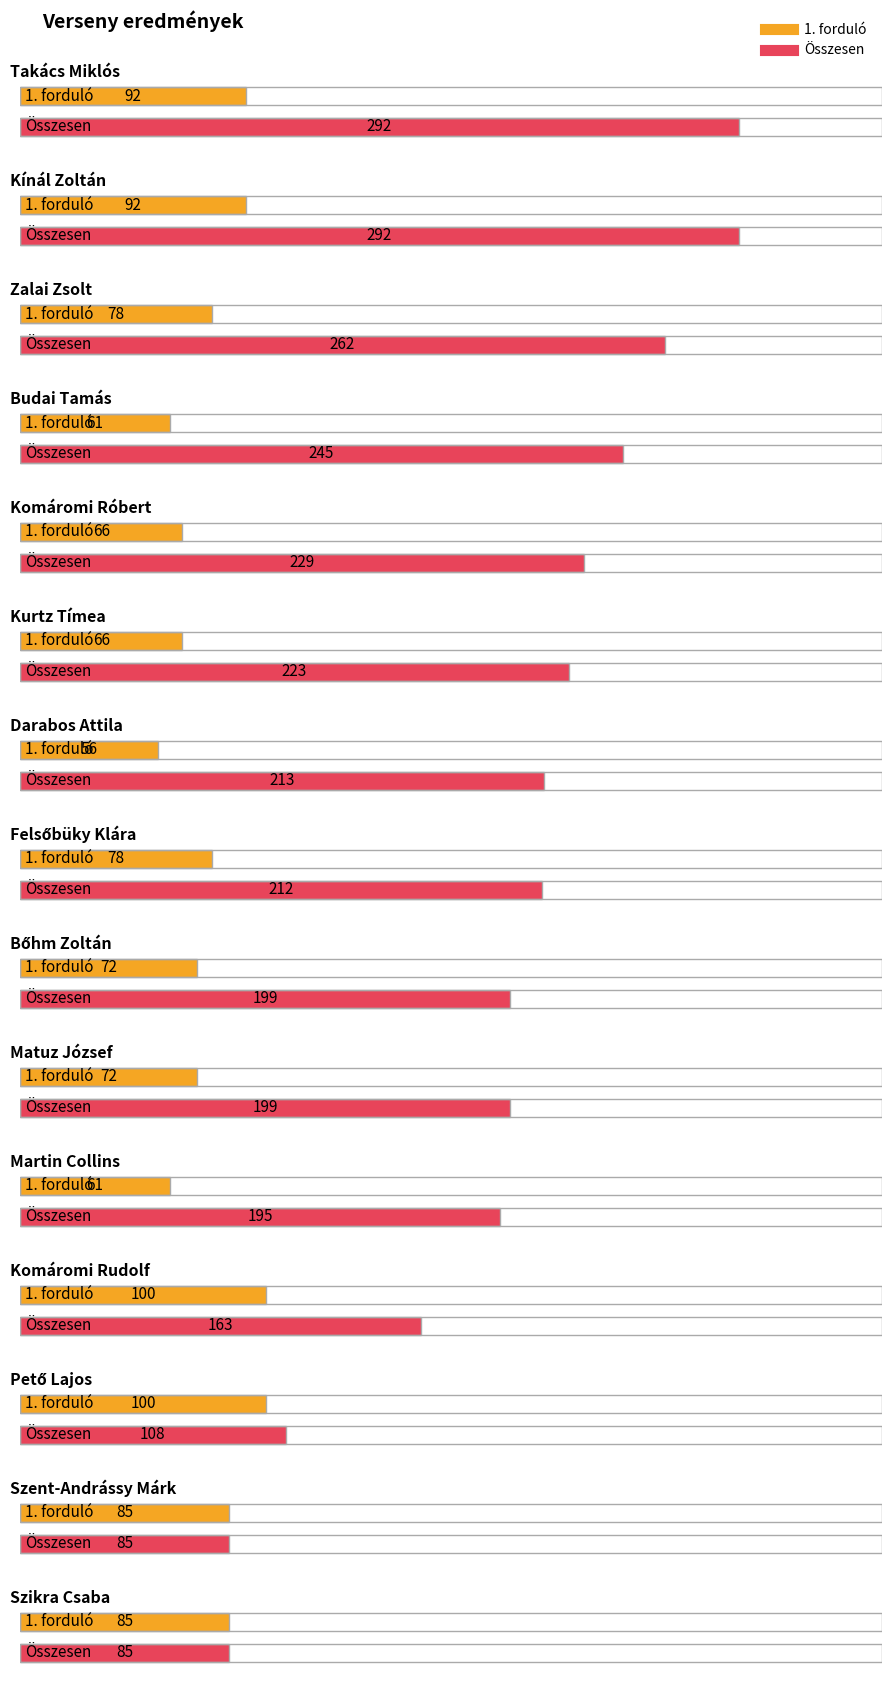

How many 1. forduló values are between 66 and 92?

10